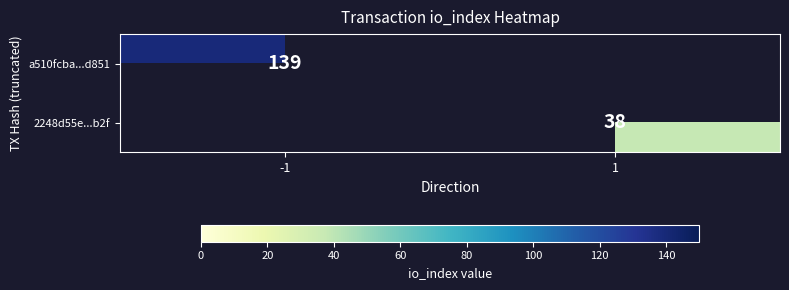

True or false: a510fcba...d851 has a value of 139 at -1.

True